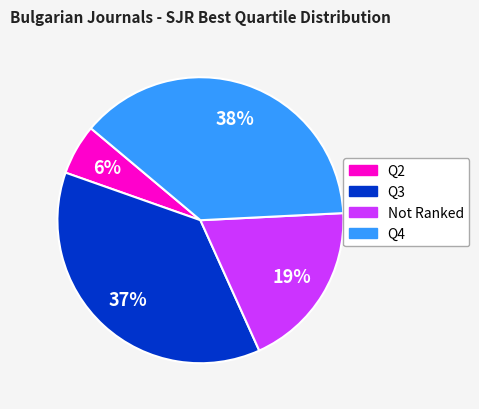

To the nearest percent, what is the difference between the largest and smallest slice percentages?

32%